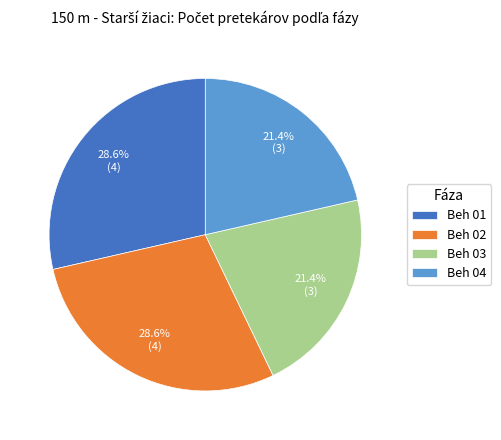

Does any single category account for the majority?

No